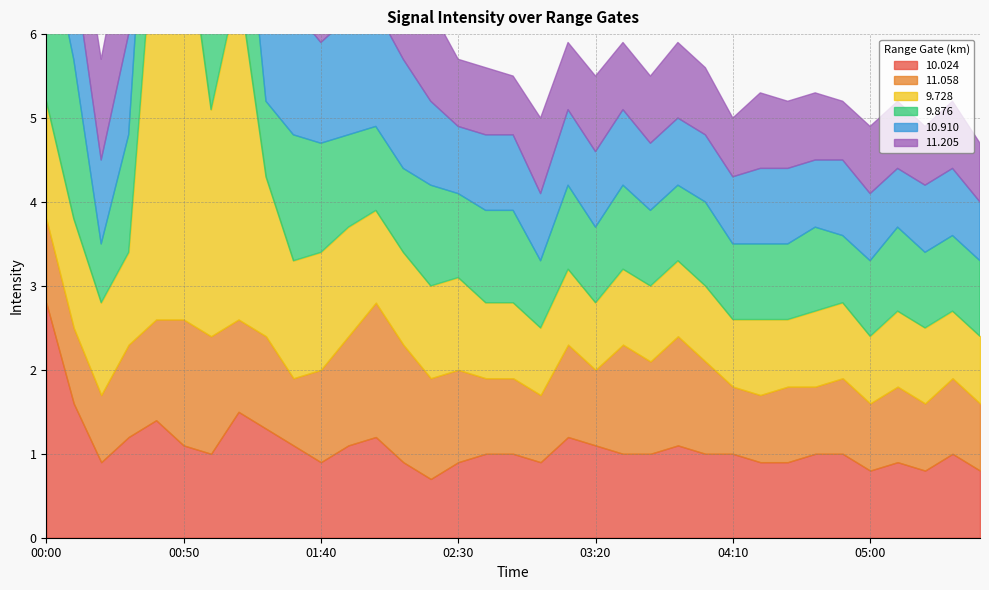

List the series in order of their peak value, lowest first.

 11.058,  11.205,  10.910,   9.876,  10.024,   9.728